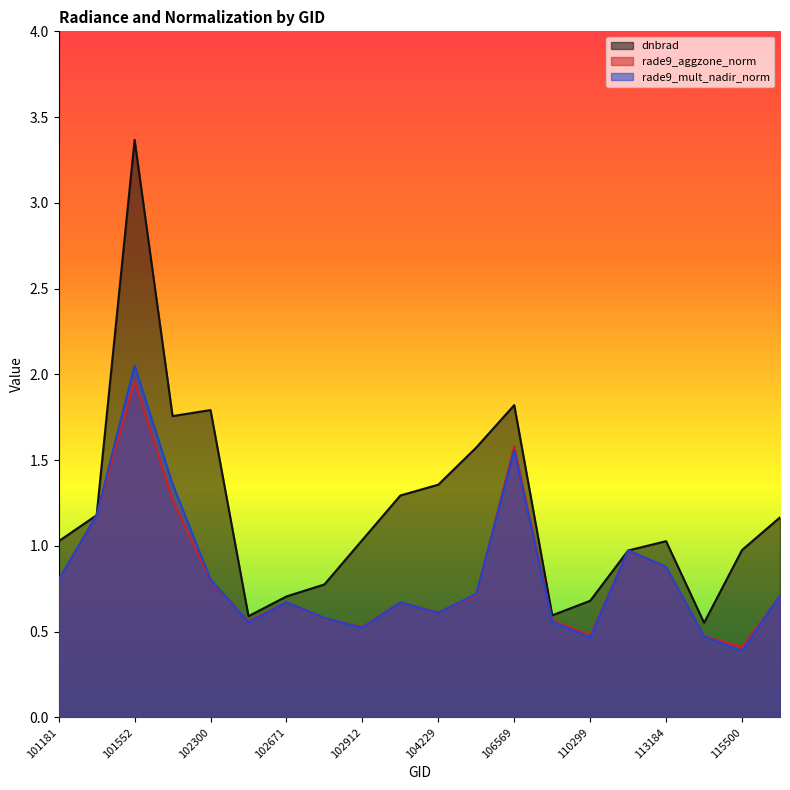

In dnbrad, how many points are lower than both neighbors (excluding endpoints)?

4